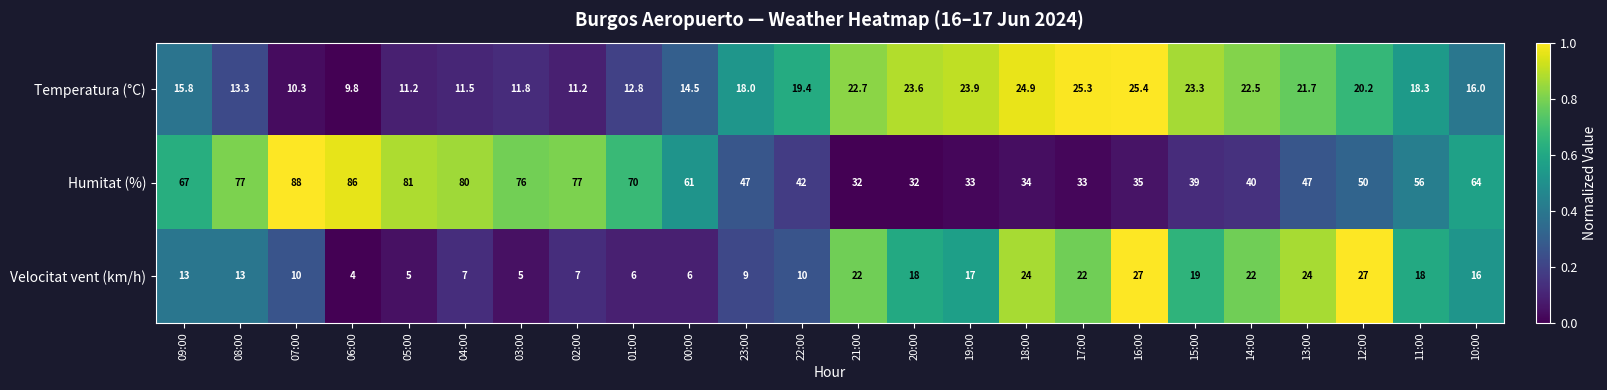

At which category does the chart reach its peak across all series?

07:00